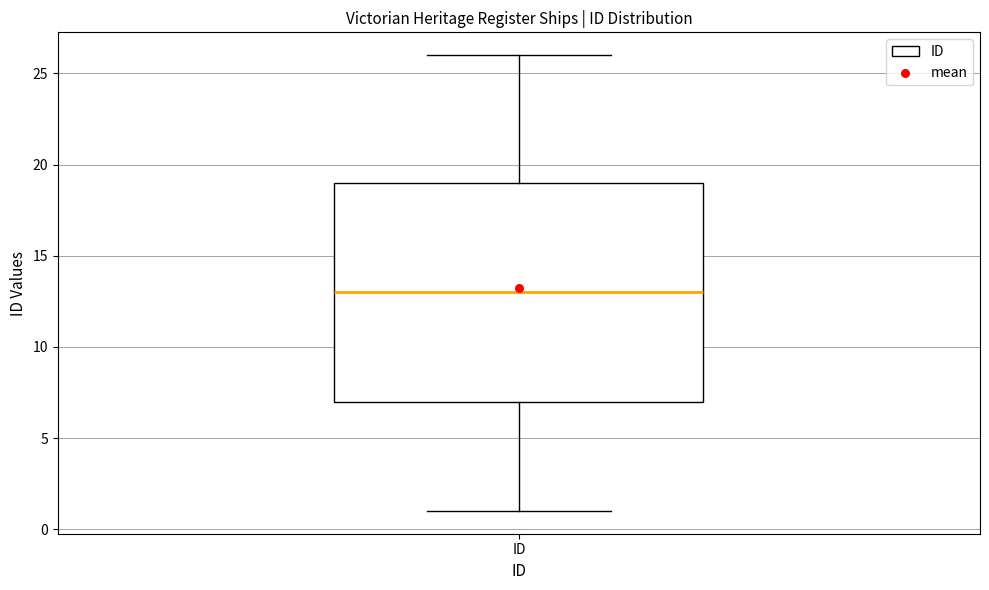

Where does the upper whisker of the box for ID end on the y-axis? The values are not printed on the chart, so give them approximately, as read against the axis.

26